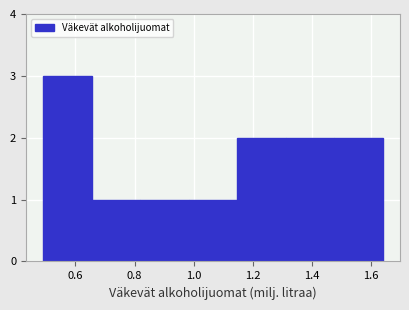

Which range on the x-axis has the tallest bar?

0.50 to 0.66